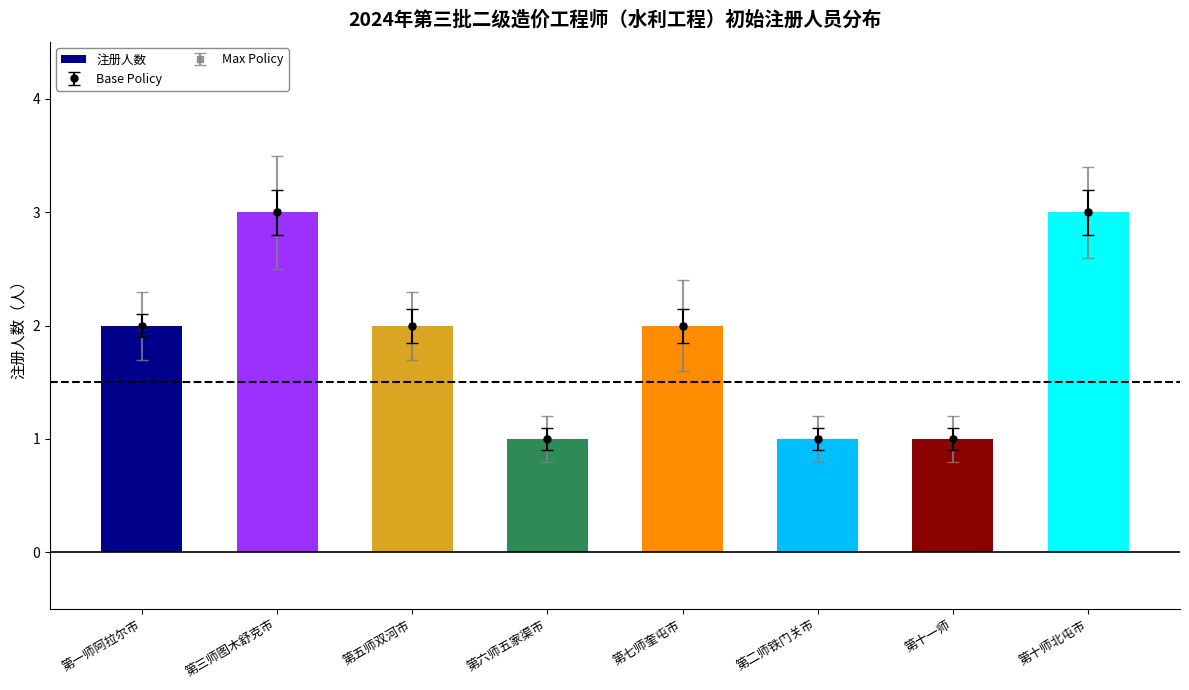

What is the smallest value displayed?

1